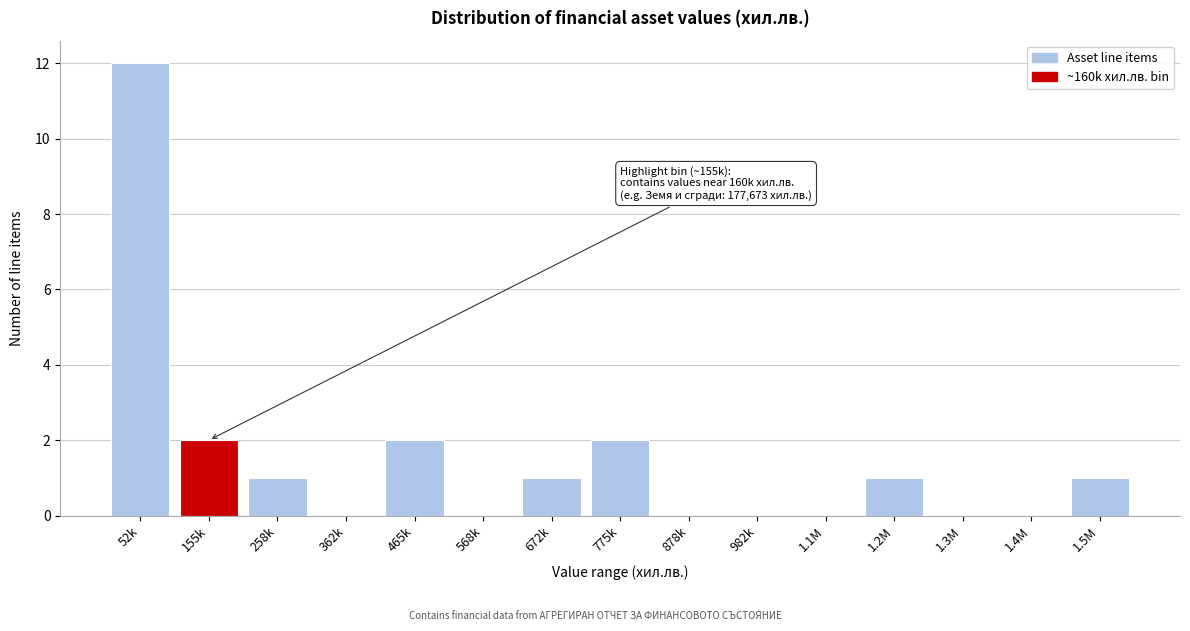

What is the sum of the values at 465k and 1.5M?

3